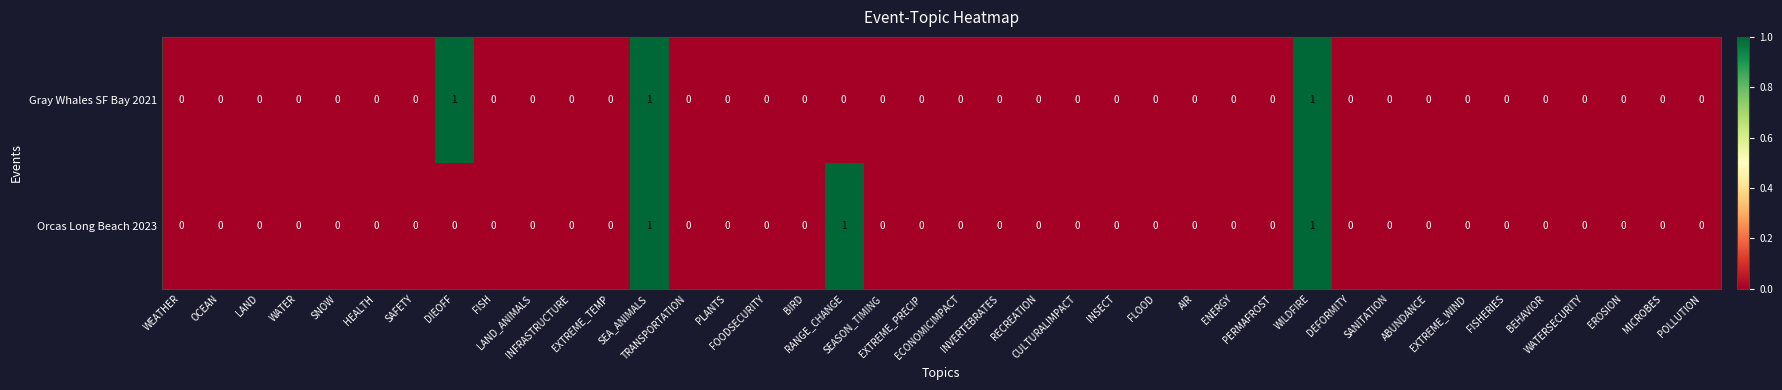

Count the number of categories in the chart.

40